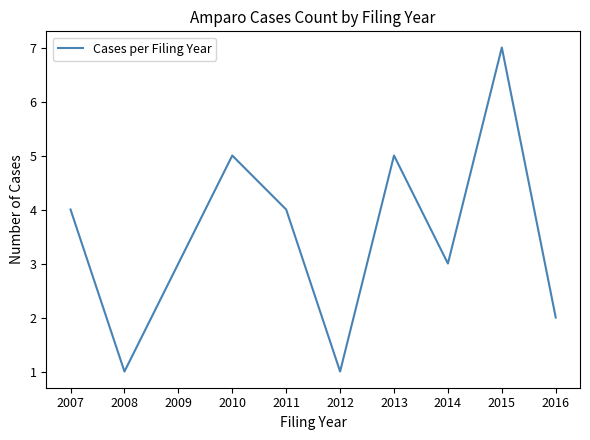

What is the change in value from 2012 to 2016?

+1